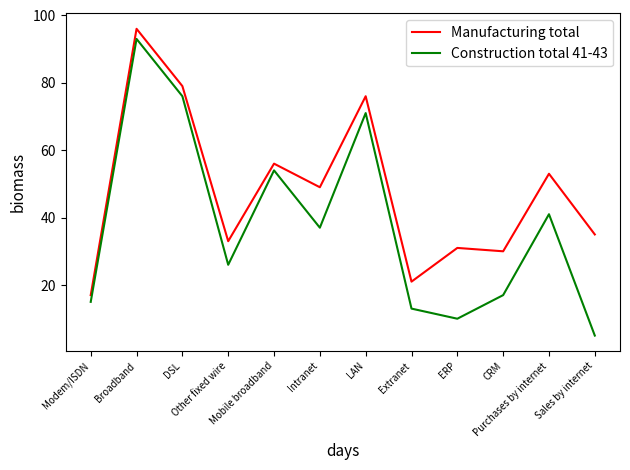

True or false: Construction total 41-43 and Manufacturing total cross at least once.

False